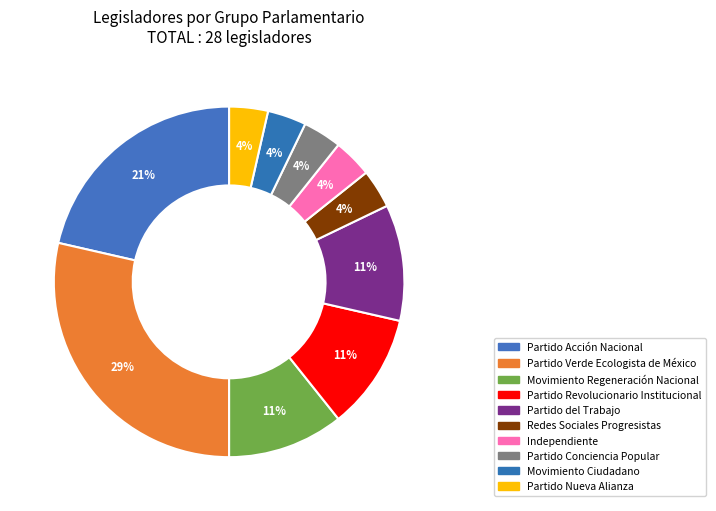

The Redes Sociales Progresistas slice represents 4% of the pie. True or false?

True